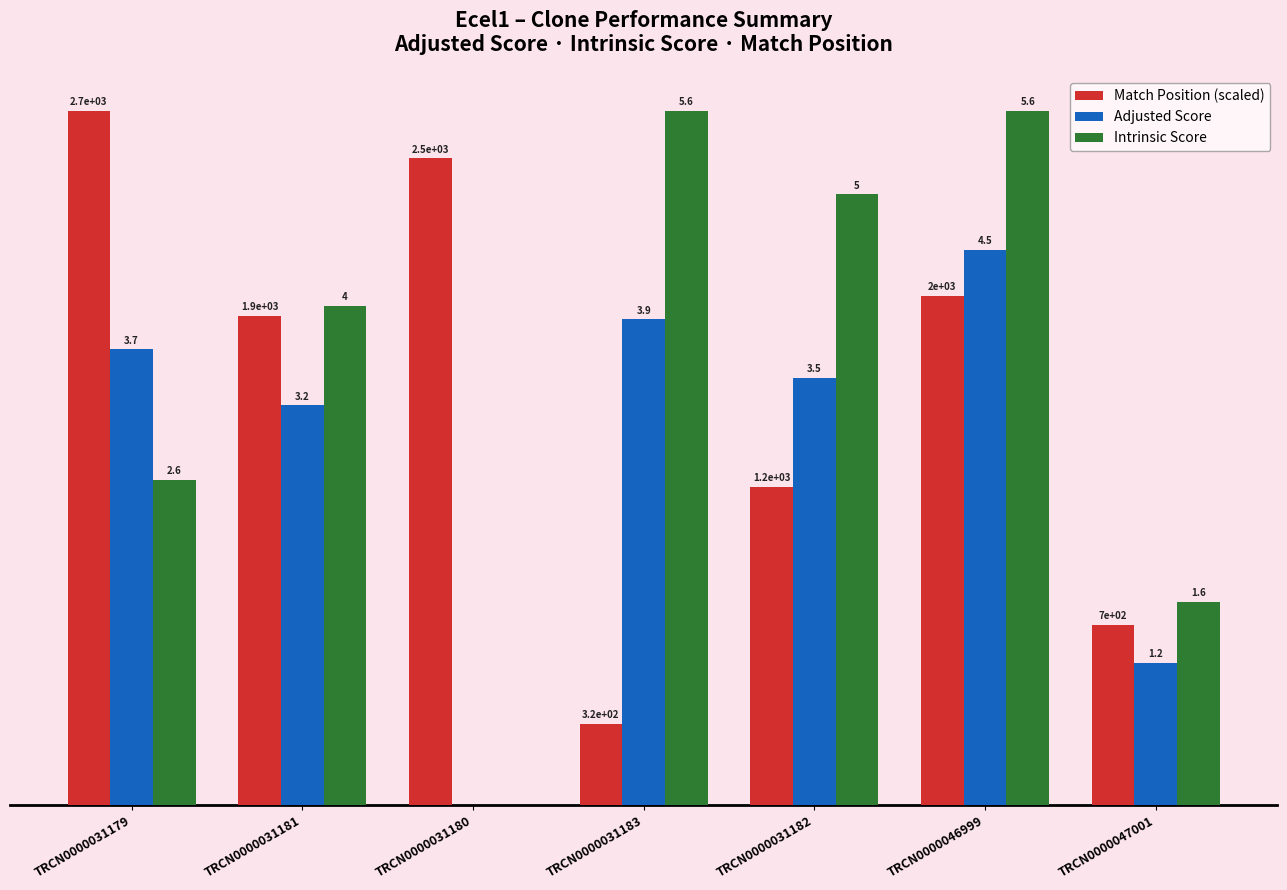

Which series changed the most between TRCN0000031180 and TRCN0000031182?

Intrinsic Score